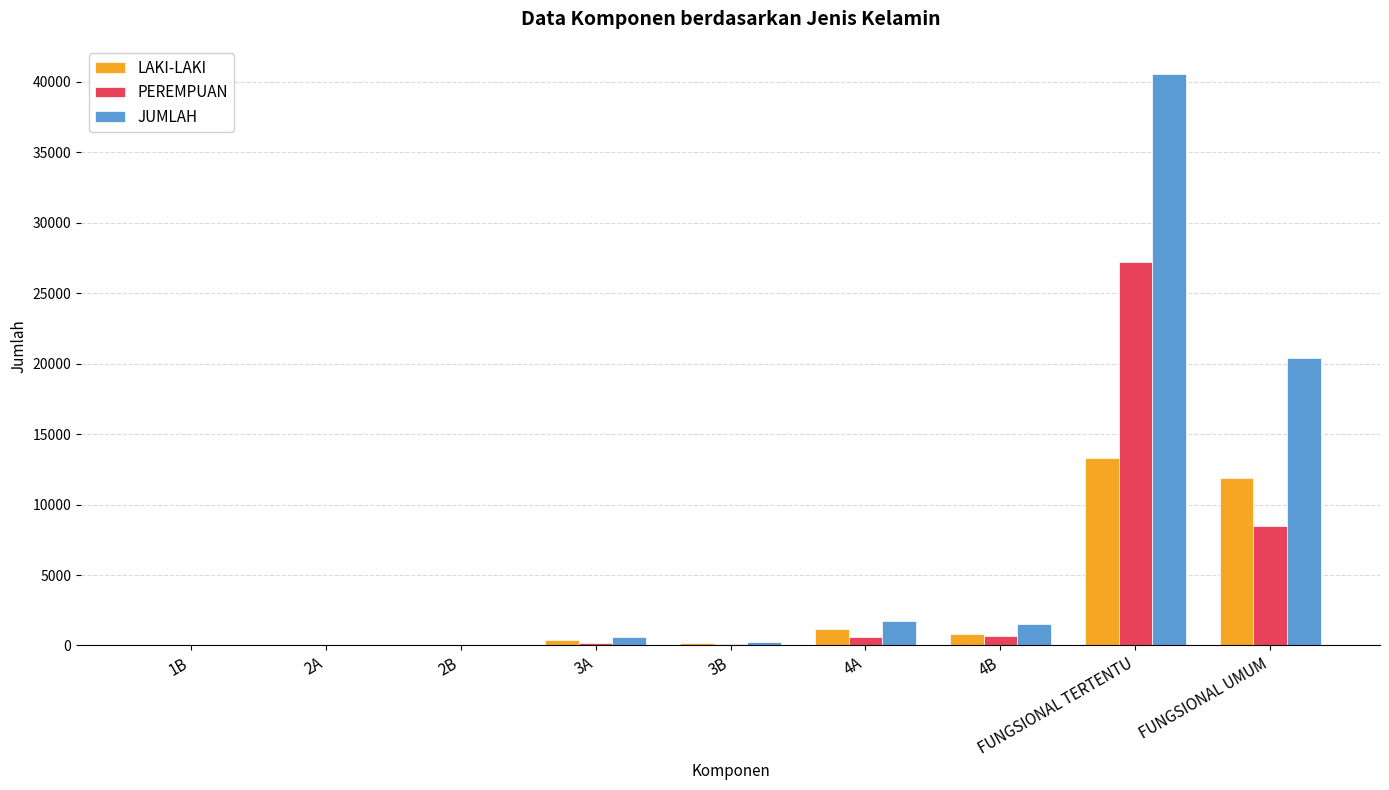

What is the approximate value of LAKI-LAKI at 2B, to the nearest 50?

50